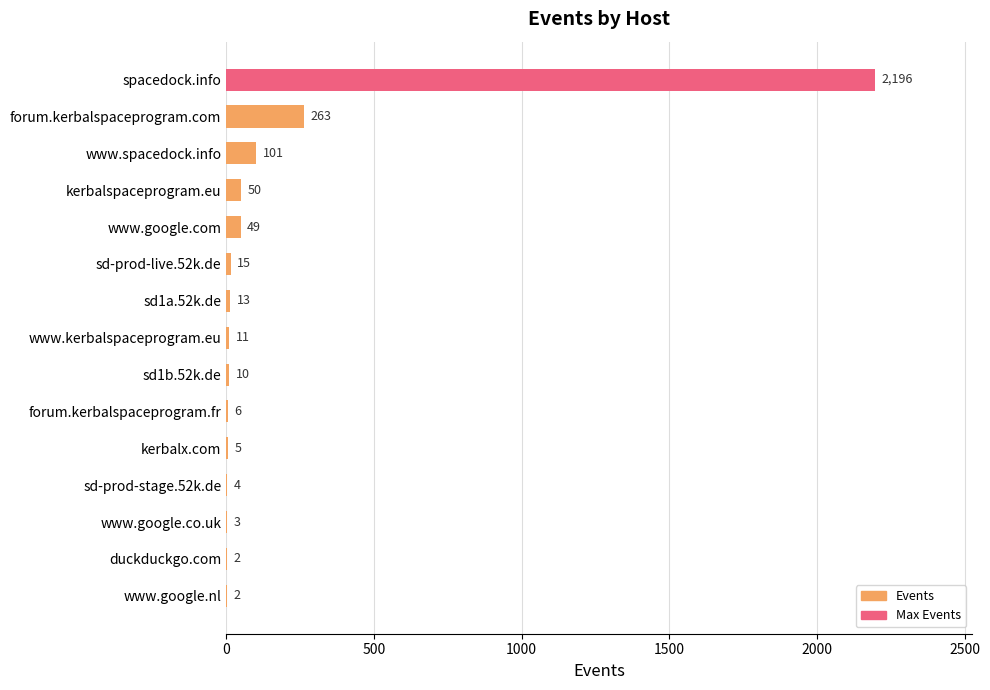

Reading top to bottom, what are all the values shown in this chart?

spacedock.info=2196	forum.kerbalspaceprogram.com=263	www.spacedock.info=101	kerbalspaceprogram.eu=50	www.google.com=49	sd-prod-live.52k.de=15	sd1a.52k.de=13	www.kerbalspaceprogram.eu=11	sd1b.52k.de=10	forum.kerbalspaceprogram.fr=6	kerbalx.com=5	sd-prod-stage.52k.de=4	www.google.co.uk=3	duckduckgo.com=2	www.google.nl=2